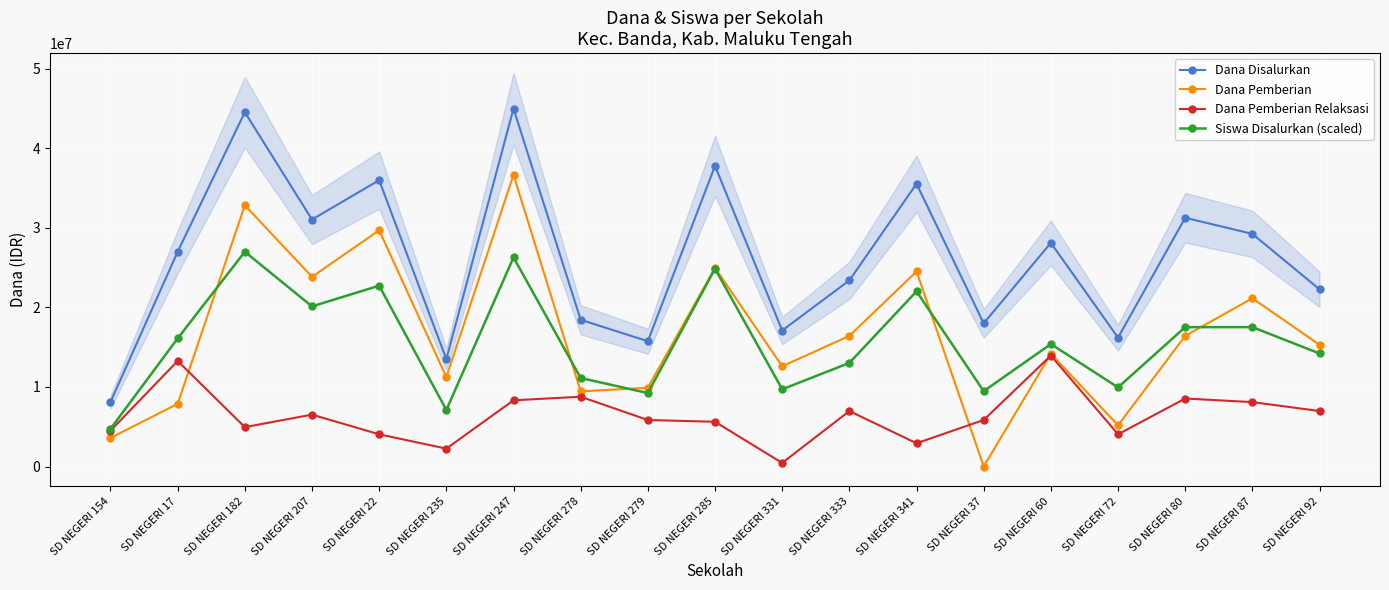

At how many categories does at least one series exceed 31345781?

5